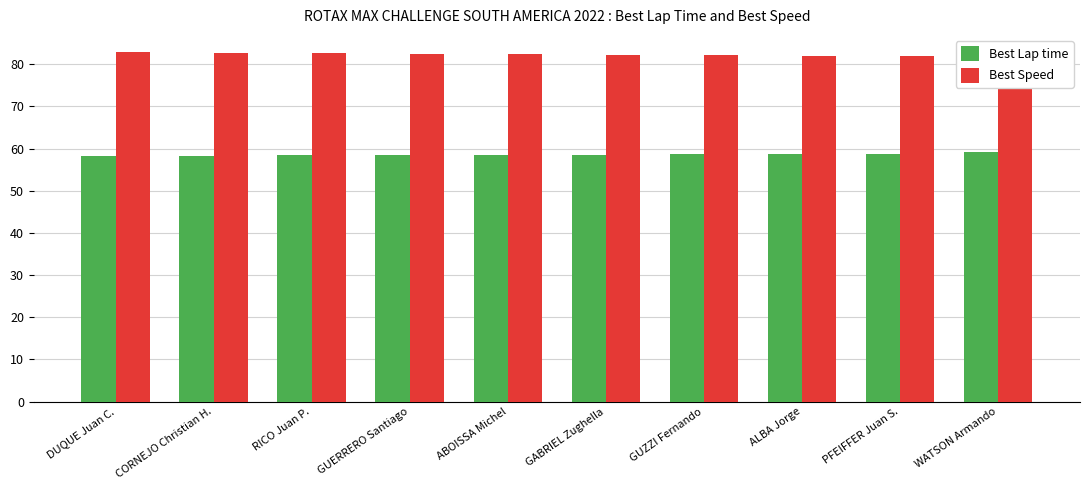

What position from the left is RICO Juan P.?

3